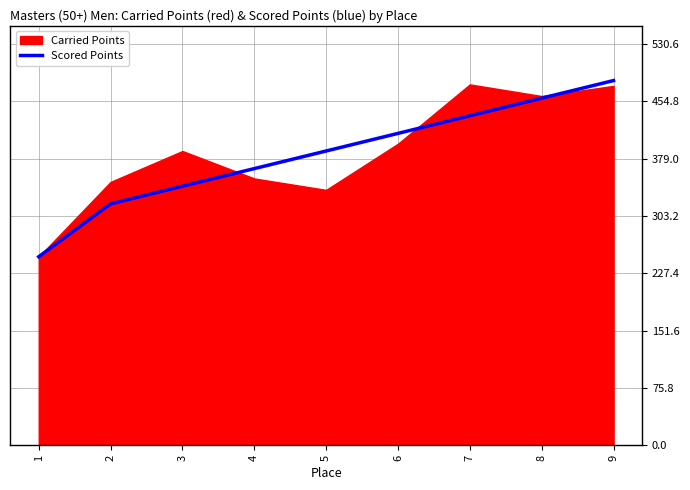

The value of Scored Points at 4 is 517.0. True or false?

False